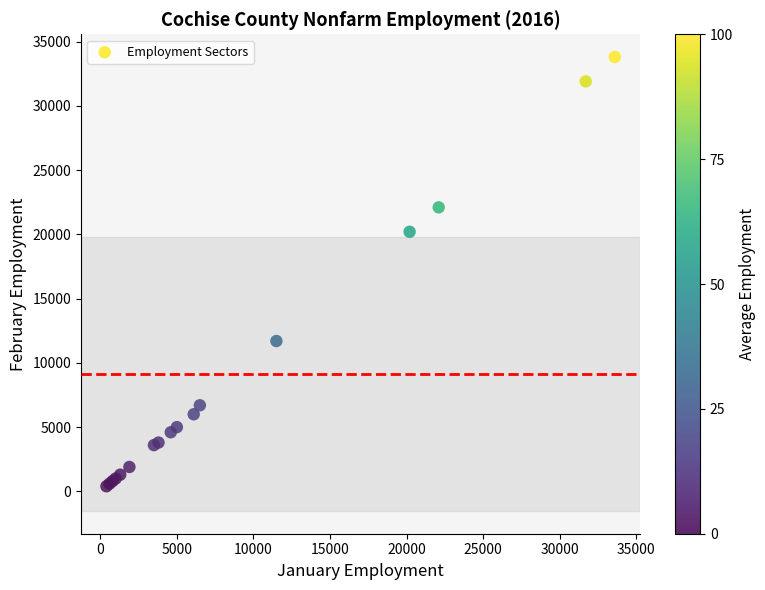

What Y value in the scatter plot is closest to 17100?

20200